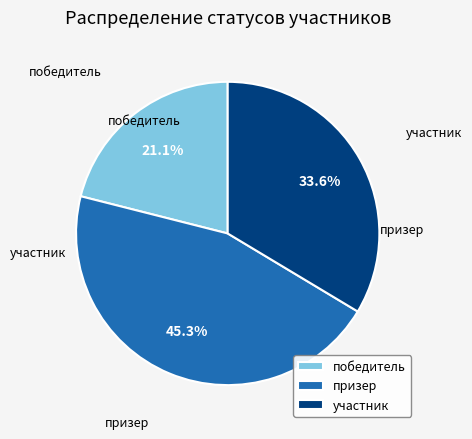

What is the ratio of the value at призер to the value at участник?

1.3